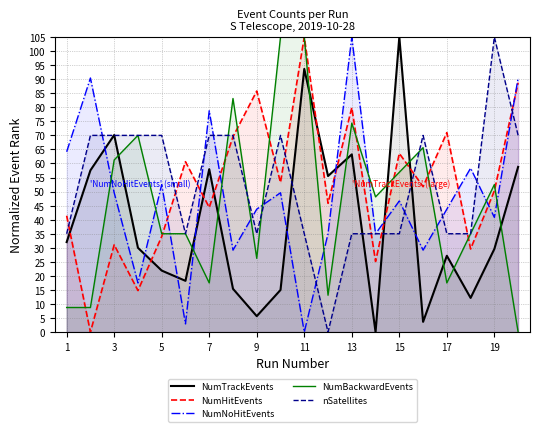

What is the total value across all series at 19?

278.2